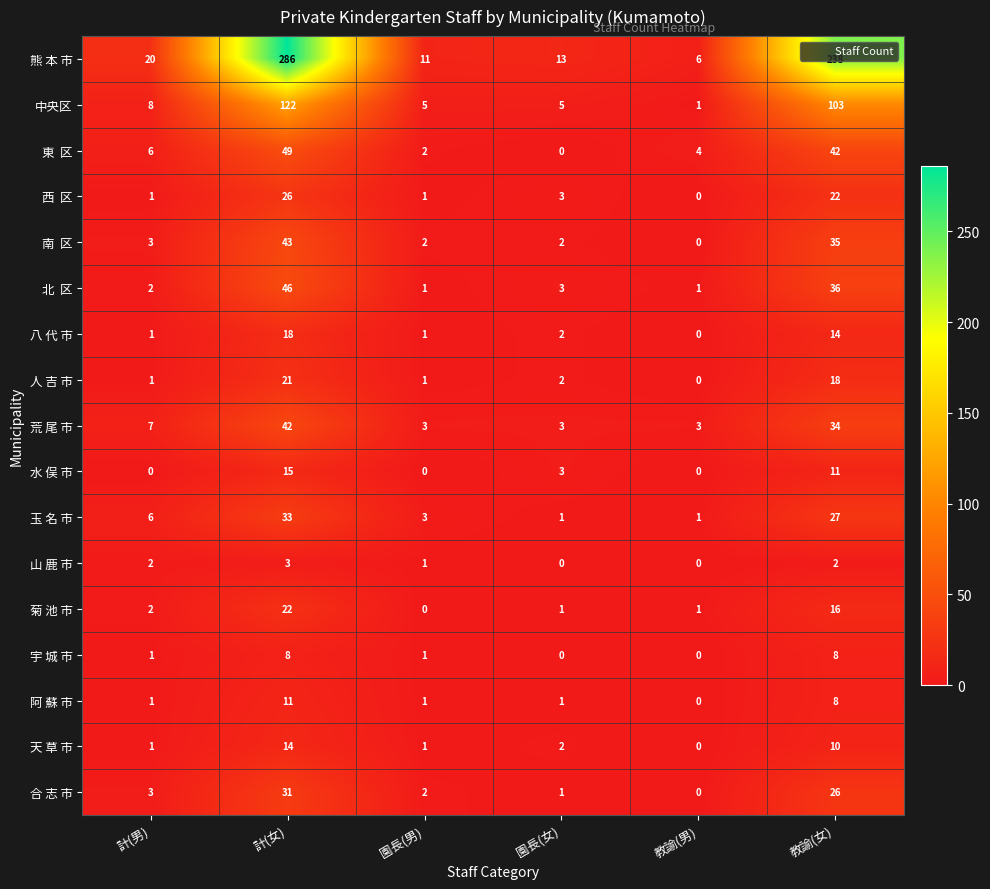

What is the difference between the second highest and minimum values in the 玉 名 市 series?

26